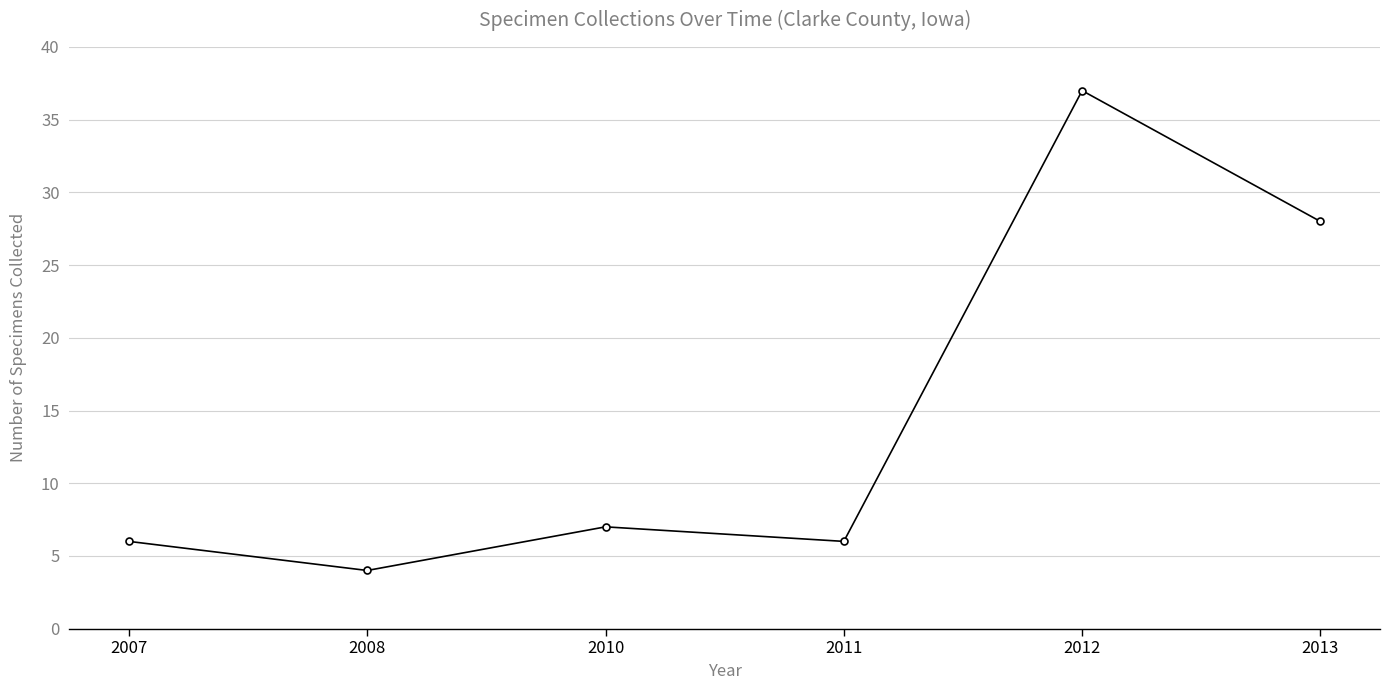

Which label corresponds to the largest value in the chart?

2012